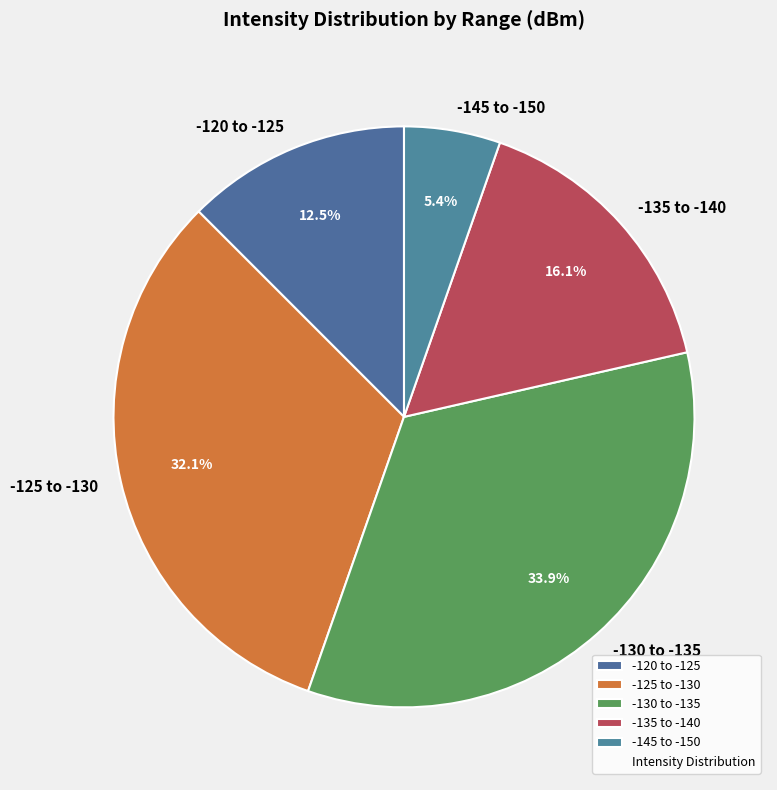

What portion of the pie excludes -135 to -140?

83.9%